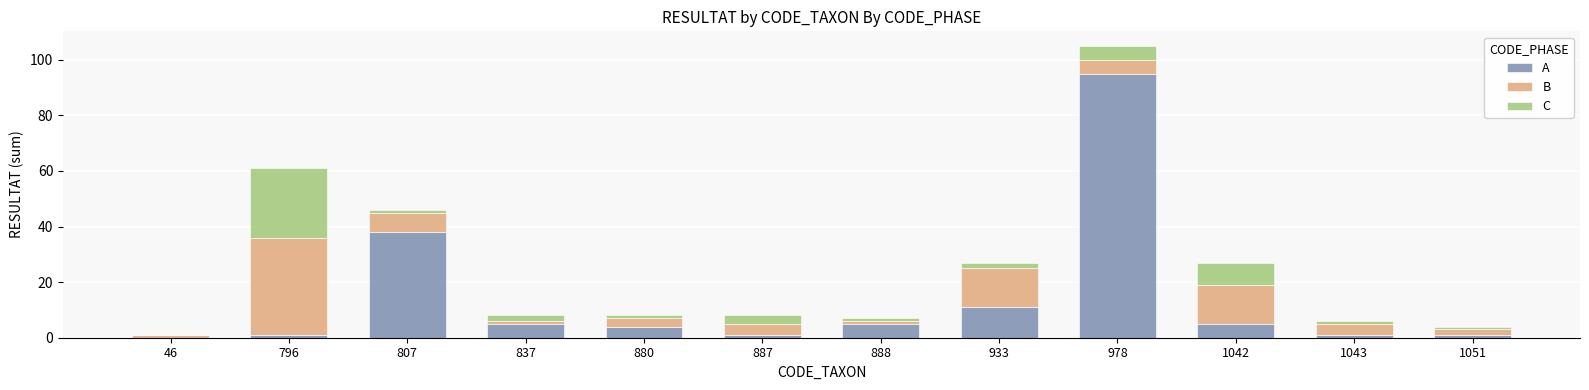

At which category is the sum across all series the highest?

978